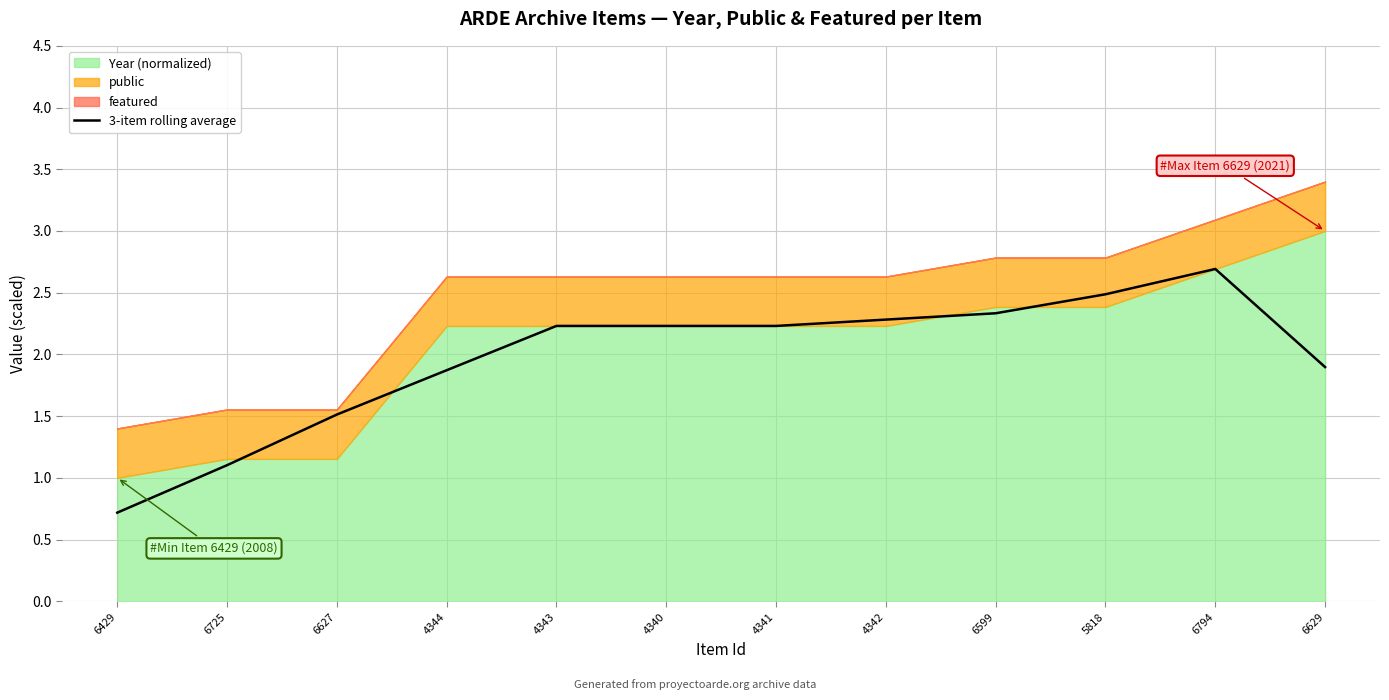

At which label does the data first exceed 2?

4343